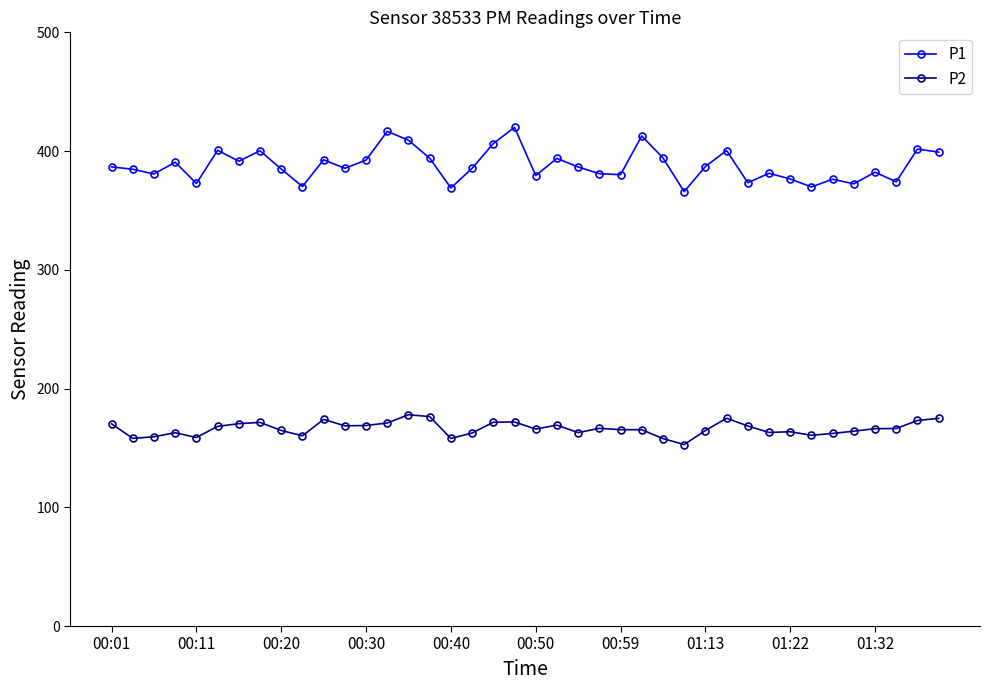

List the series in order of their overall mean, highest first.

P1, P2